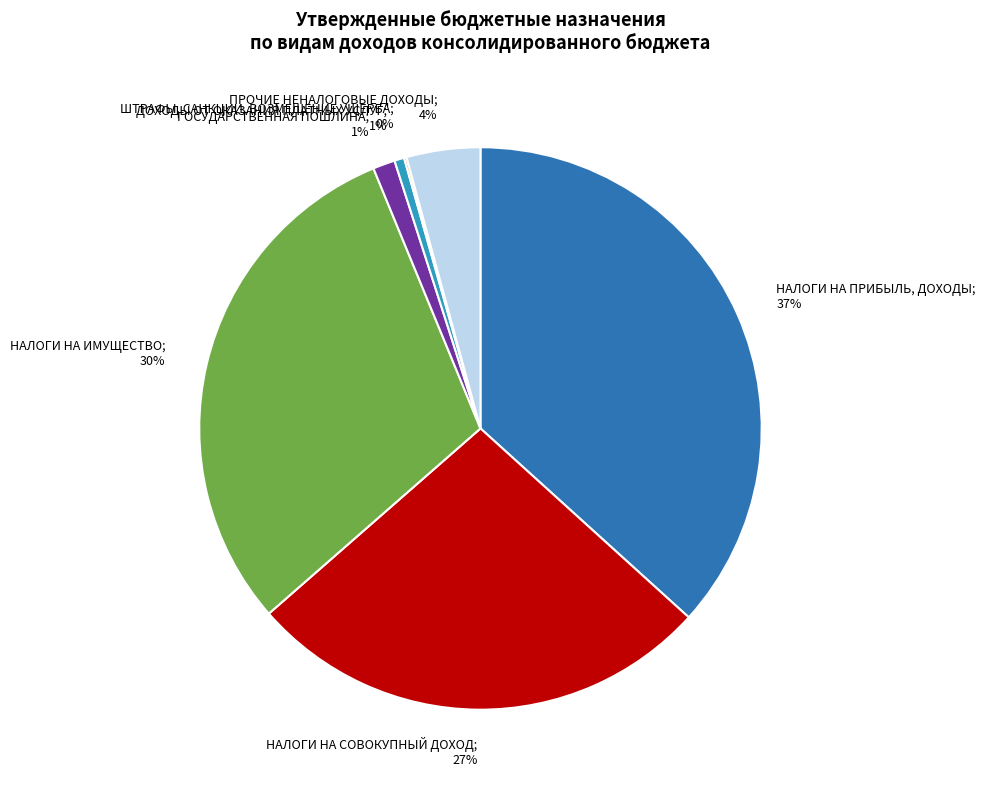

To the nearest percent, what is the average slice percentage?

14%